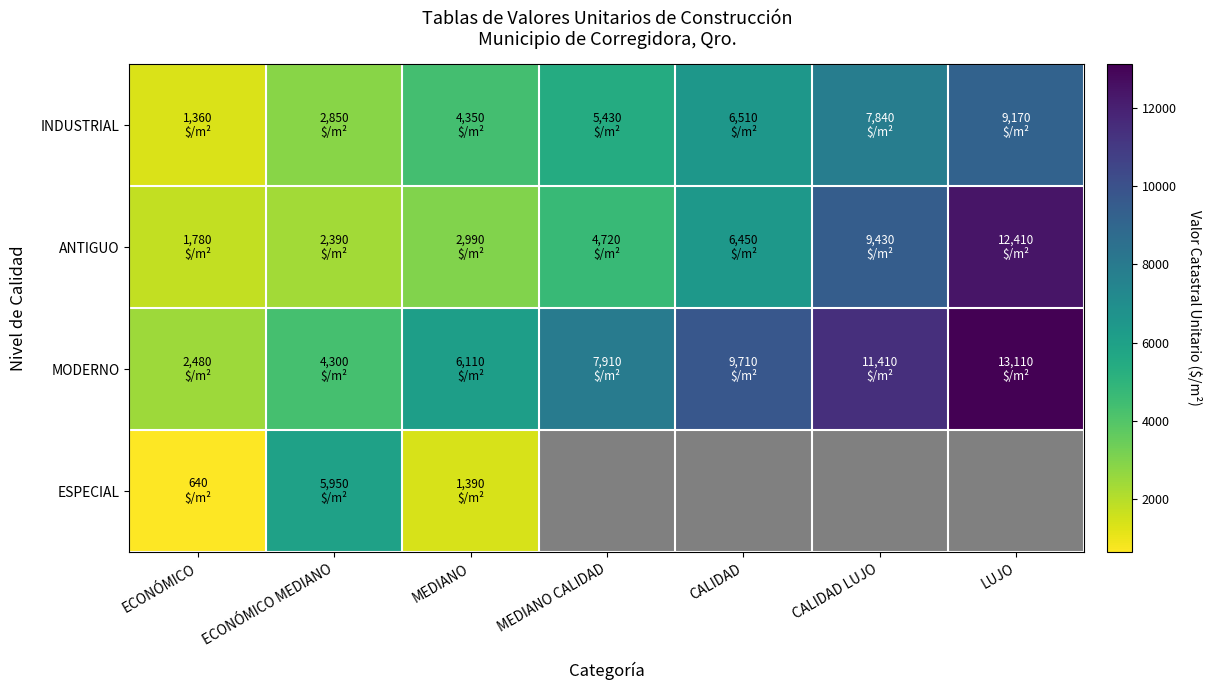

Which series changed the most between MEDIANO CALIDAD and CALIDAD LUJO?

ANTIGUO